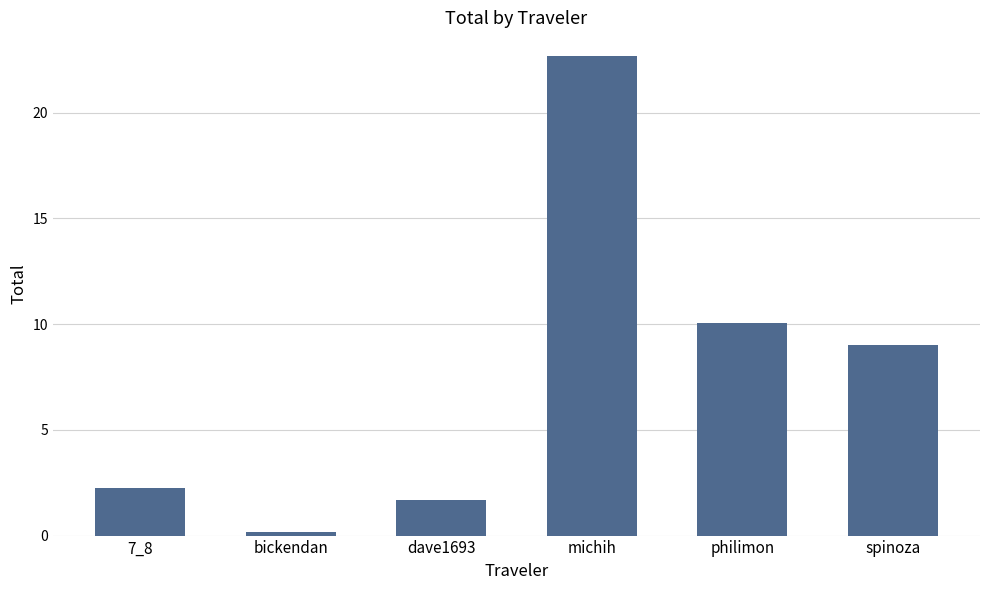

What is the ratio of the value at spinoza to the value at michih?

0.4